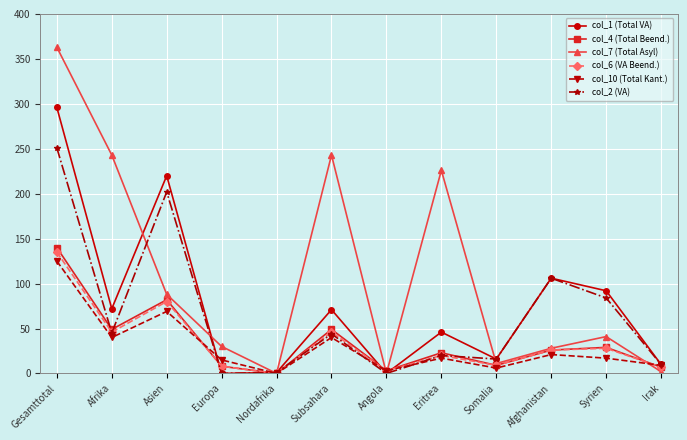

Does the chart have visible grid lines?

Yes